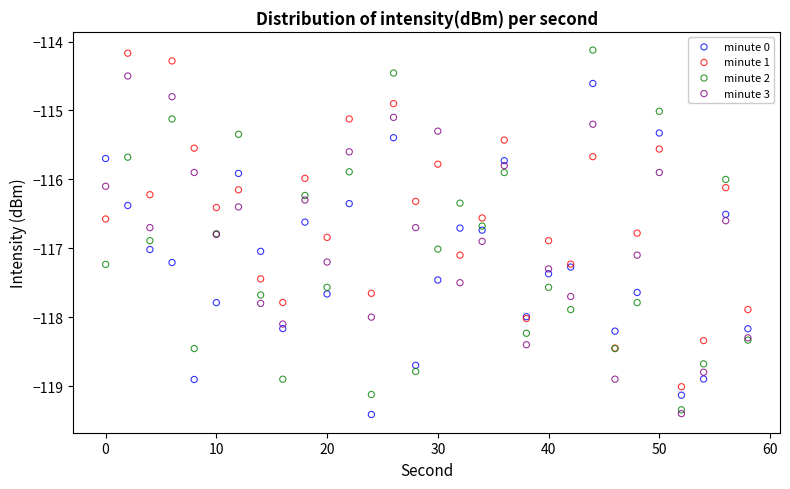

What are all the series names shown in the legend?

minute 0, minute 1, minute 2, minute 3